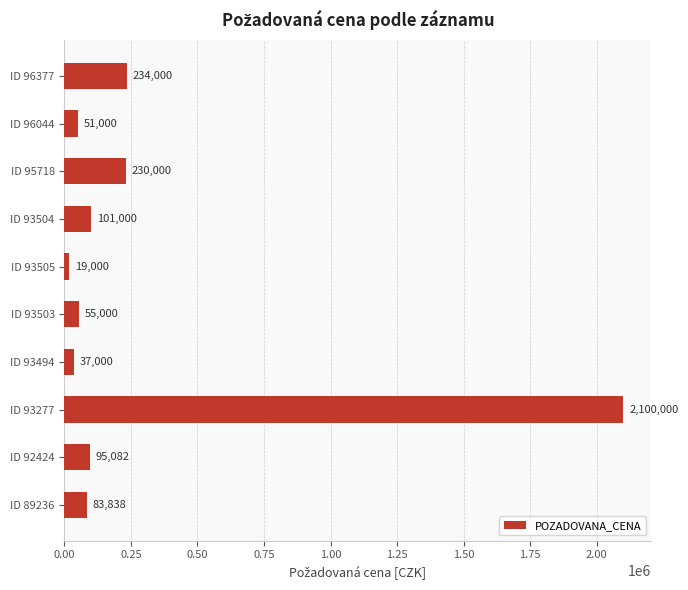

The value at ID 95718 is 230000. True or false?

True